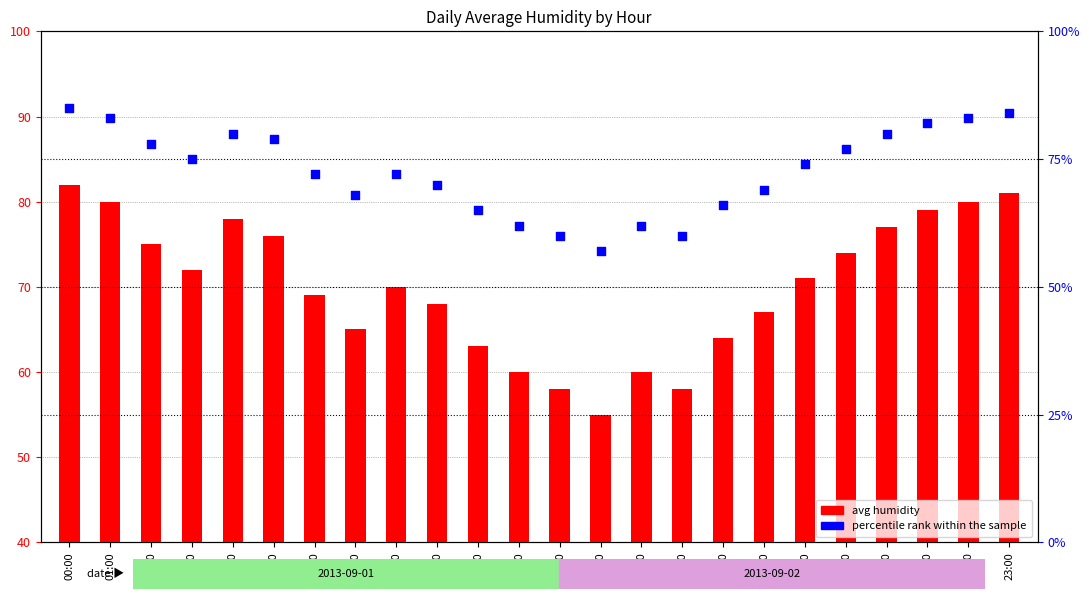

Which series has the largest total across all categories?

percentile rank within the sample